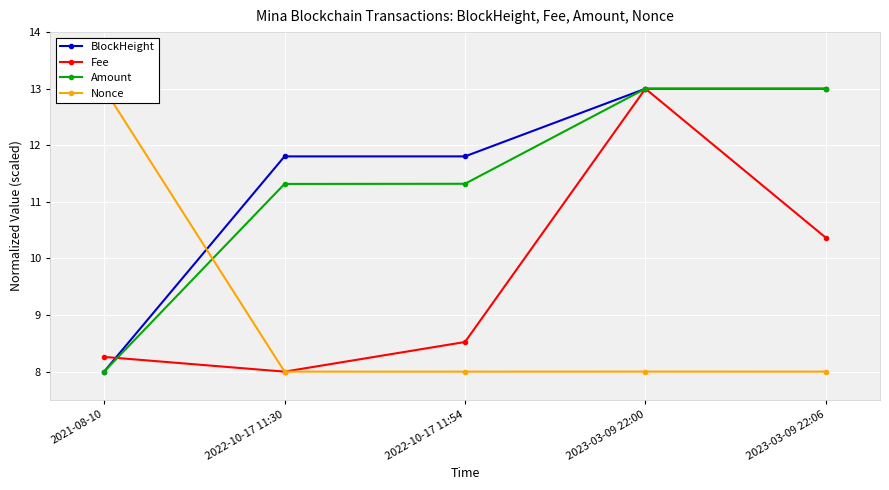

Reading left to right, list all the values displayed in this chart.

BlockHeight: 2021-08-10=8.0	2022-10-17 11:30=11.8	2022-10-17 11:54=11.8	2023-03-09 22:00=13.0	2023-03-09 22:06=13.0
Fee: 2021-08-10=8.3	2022-10-17 11:30=8.0	2022-10-17 11:54=8.5	2023-03-09 22:00=13.0	2023-03-09 22:06=10.4
Amount: 2021-08-10=8.0	2022-10-17 11:30=11.3	2022-10-17 11:54=11.3	2023-03-09 22:00=13.0	2023-03-09 22:06=13.0
Nonce: 2021-08-10=13.0	2022-10-17 11:30=8.0	2022-10-17 11:54=8.0	2023-03-09 22:00=8.0	2023-03-09 22:06=8.0